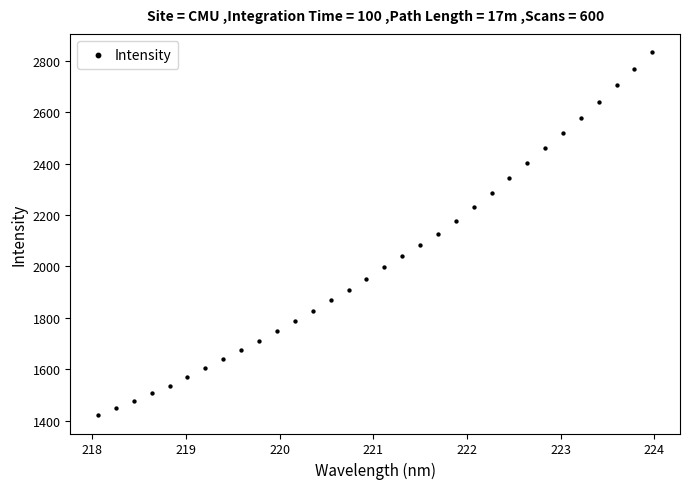

What is the range of Y values (max minus min)?

1412.8